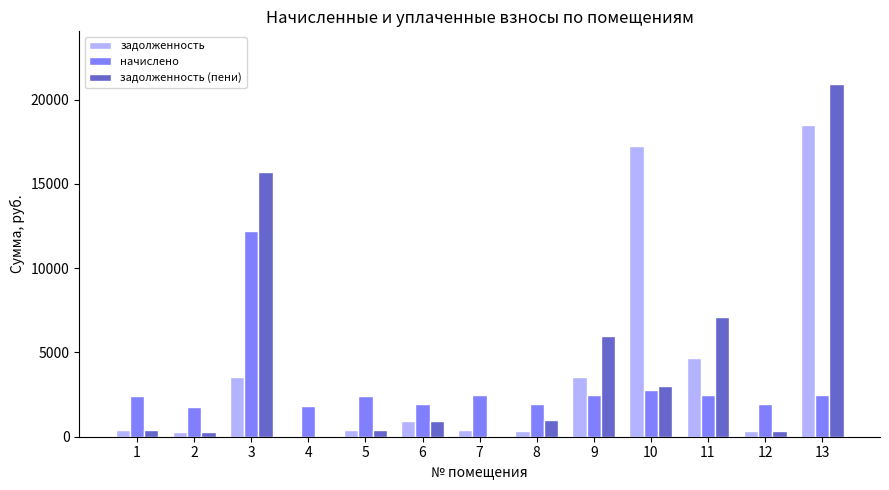

The value of начислено at 9 is 3536.9. True or false?

False